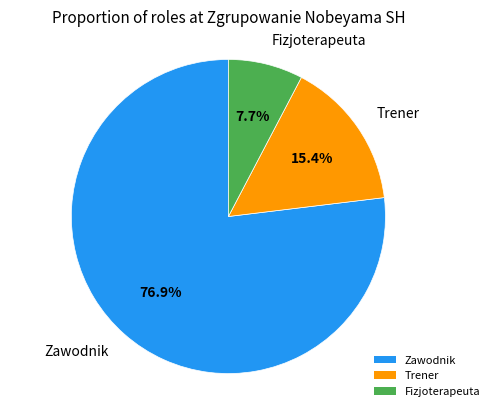

Which has a higher value, Fizjoterapeuta or Trener?

Trener